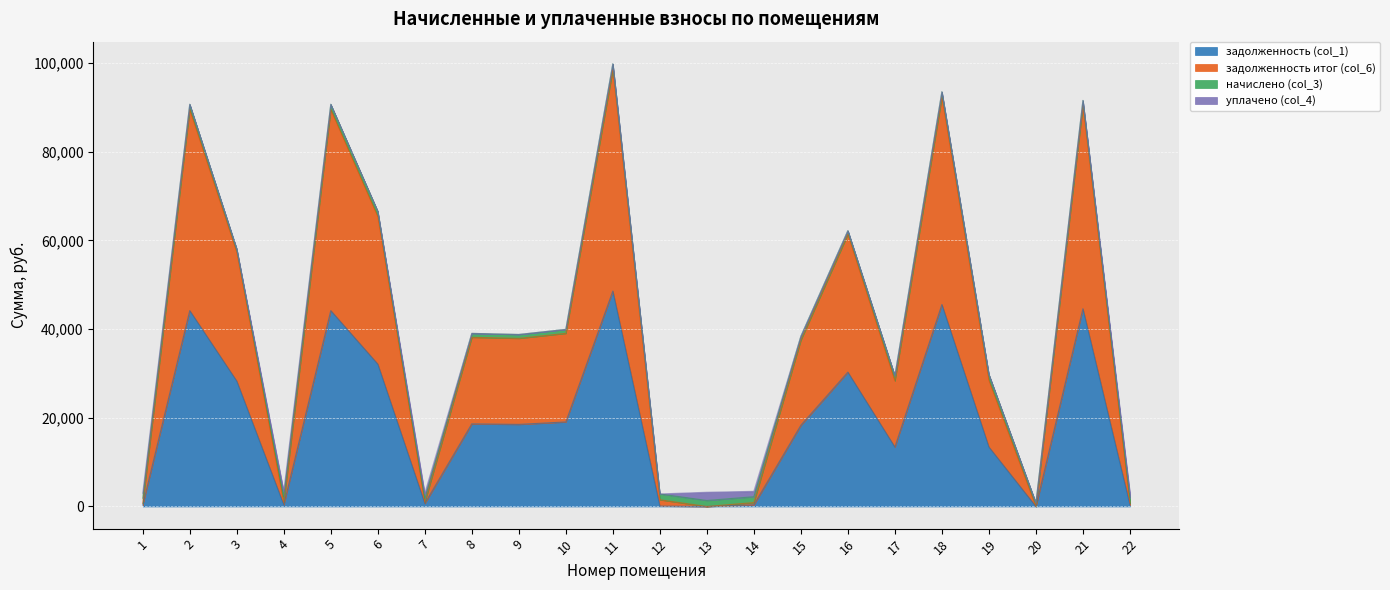

What is the spread (max minus min) of values at 18?

47964.0